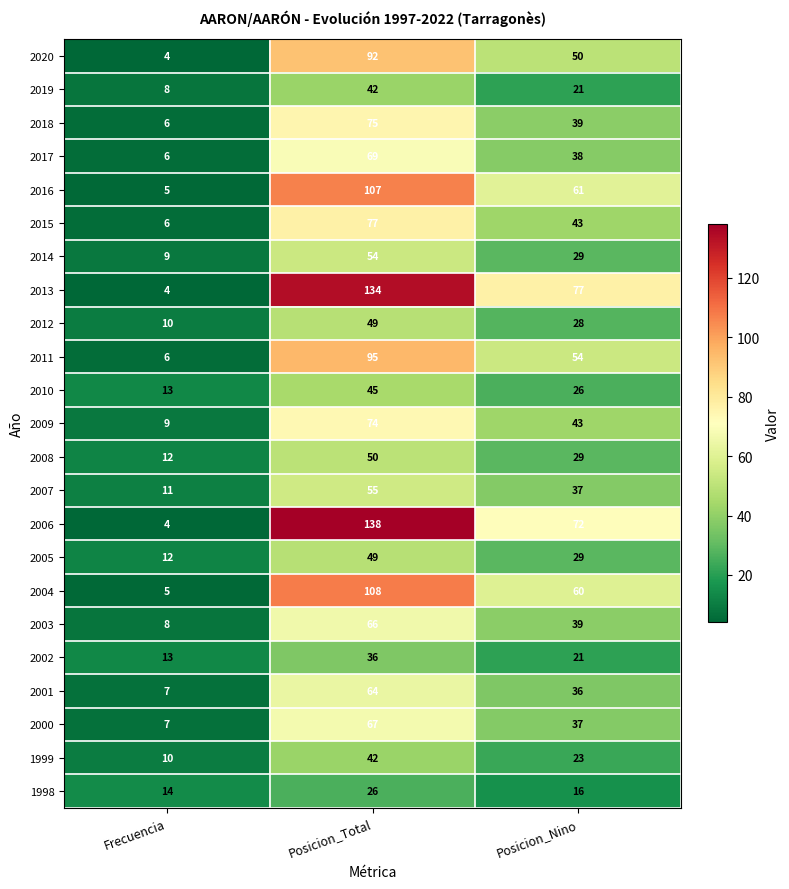

Rank the categories by 2014 value from highest to lowest.

Posicion_Total, Posicion_Nino, Frecuencia